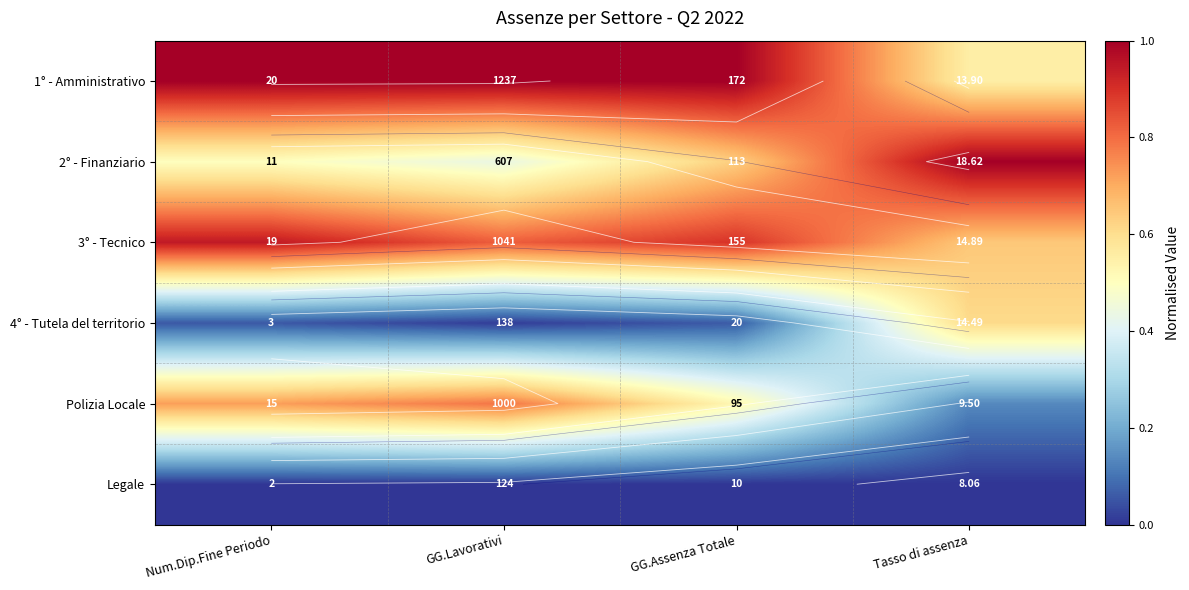

What is the approximate value of 3° - Tecnico at Tasso di assenza?

0.6